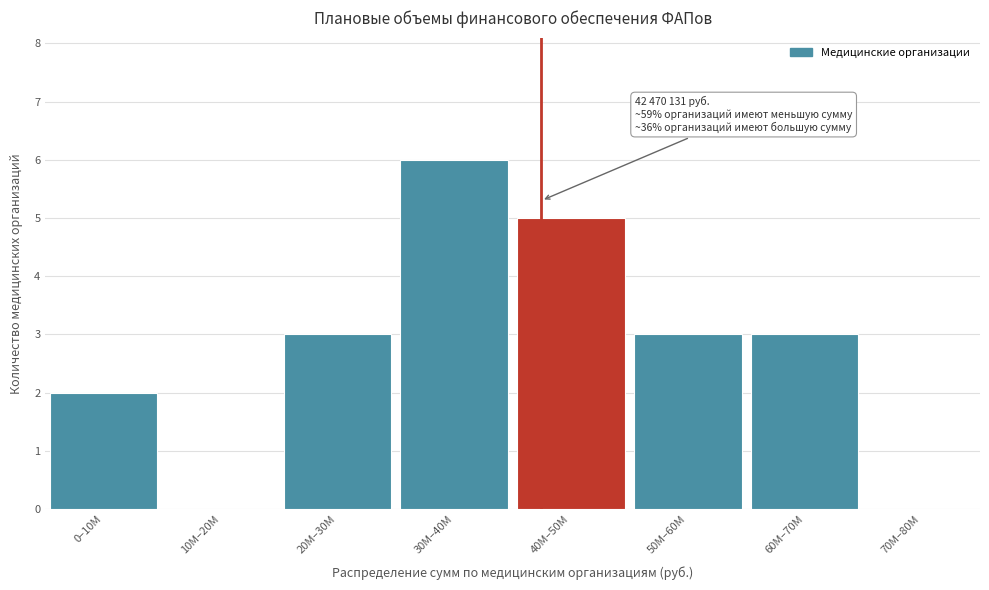

Reading left to right, list all the values displayed in this chart.

0–10M=2	10M–20M=0	20M–30M=3	30M–40M=6	40M–50M=5	50M–60M=3	60M–70M=3	70M–80M=0